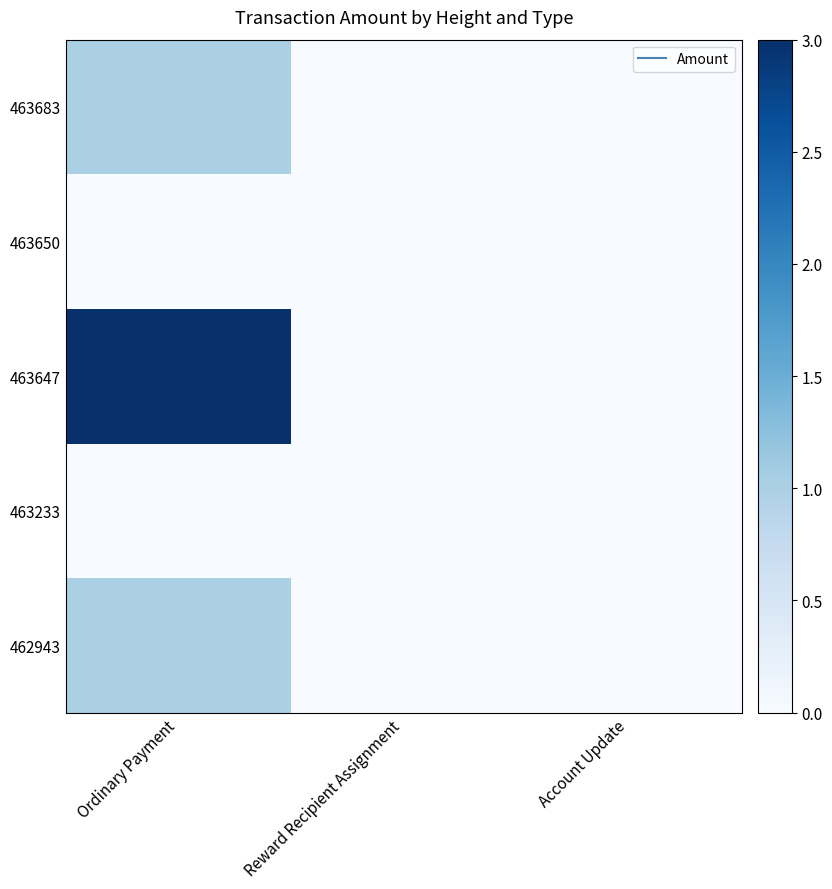

Reading left to right, transcribe all the data shown in this chart.

463683: Ordinary Payment=1	Reward Recipient Assignment=0	Account Update=0
463650: Ordinary Payment=0	Reward Recipient Assignment=0	Account Update=0
463647: Ordinary Payment=3	Reward Recipient Assignment=0	Account Update=0
463233: Ordinary Payment=0	Reward Recipient Assignment=0	Account Update=0
462943: Ordinary Payment=1	Reward Recipient Assignment=0	Account Update=0